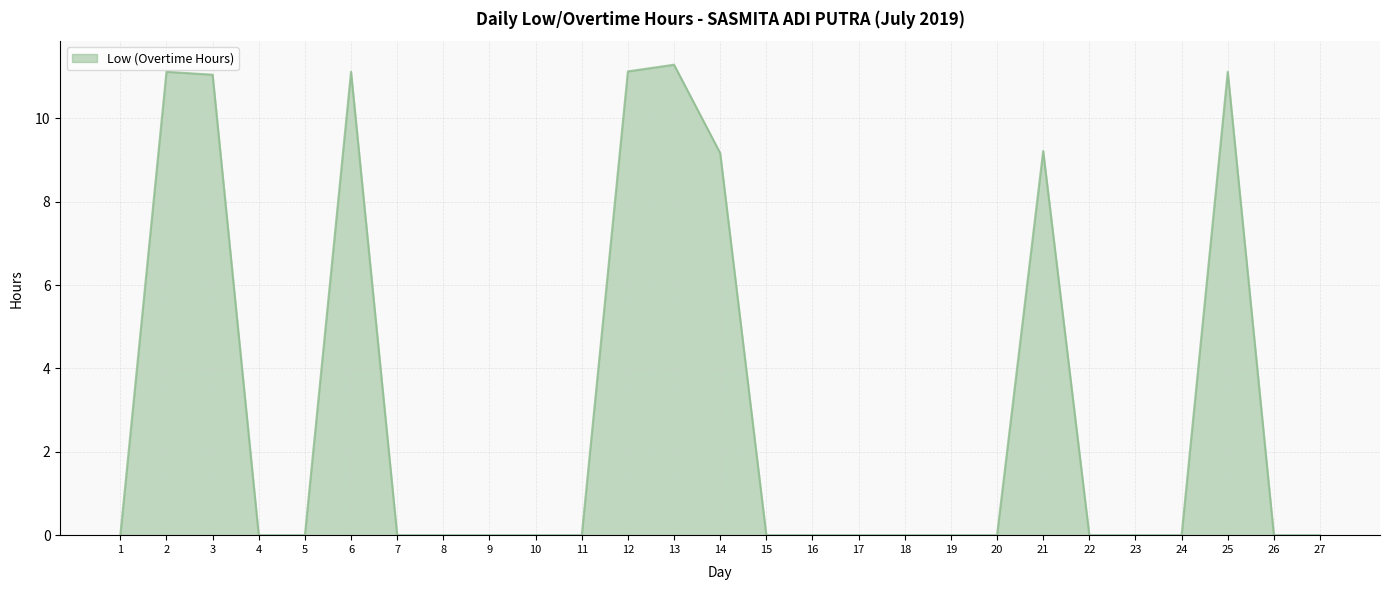

What is the greatest value displayed?

11.3